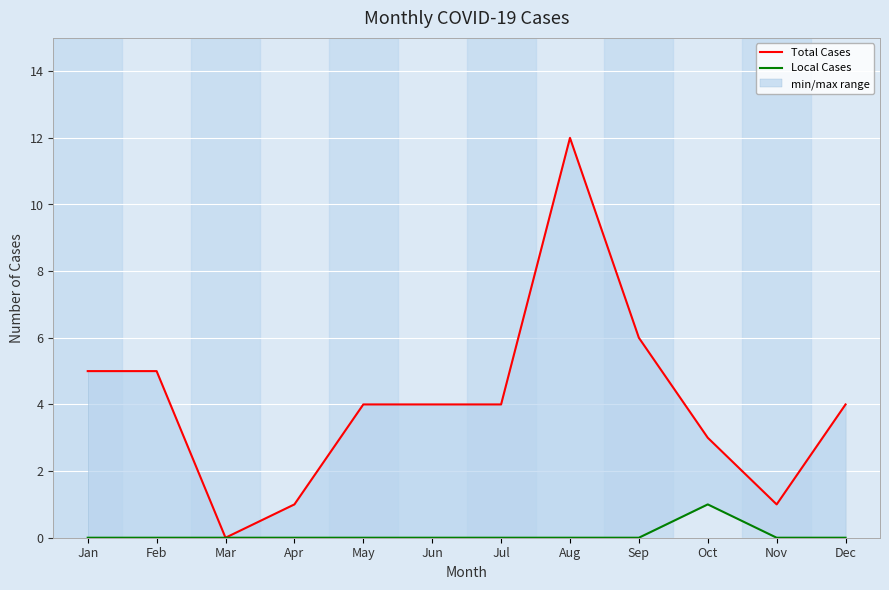

True or false: Total Cases and Local Cases cross at least once.

False